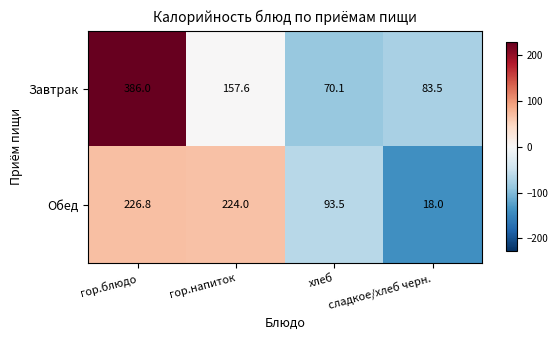

Between гор.блюдо and гор.напиток, which series saw the biggest shift?

Завтрак